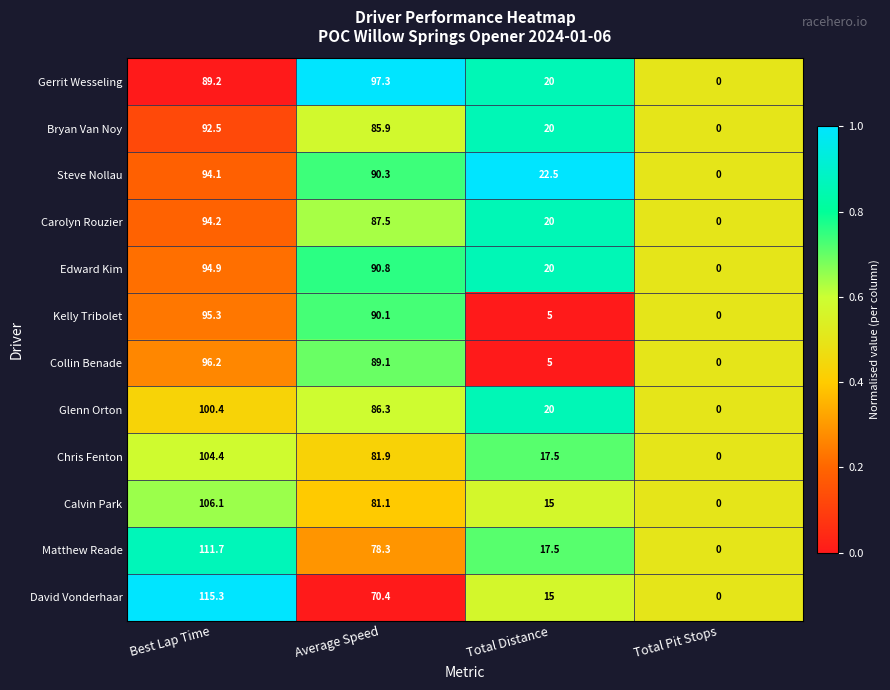

True or false: David Vonderhaar has a value of 43.6 at Average Speed.

False